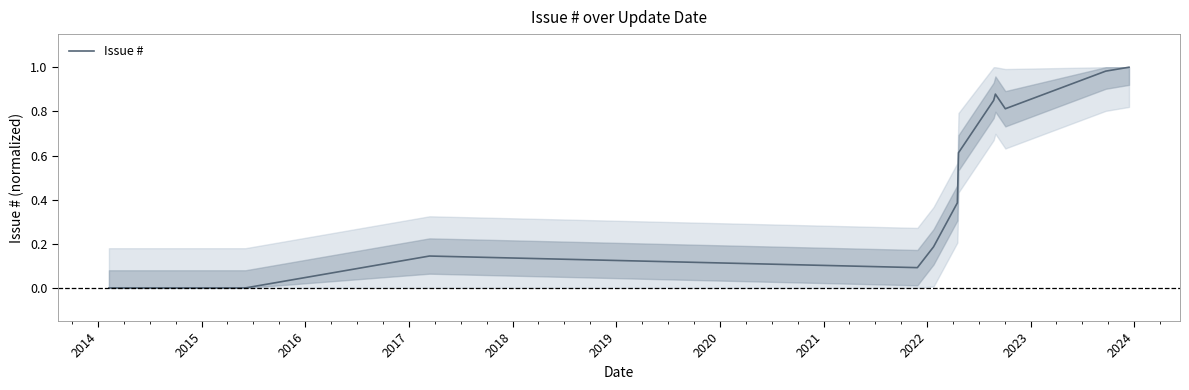

Is this an area chart (filled region under the line)?

Yes